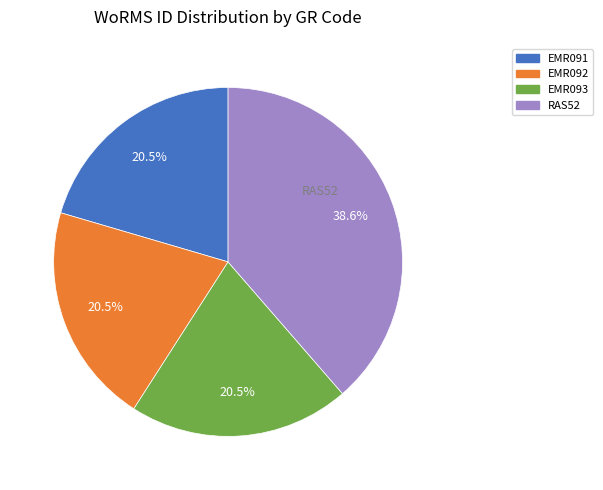

Count the number of slices in the pie.

4